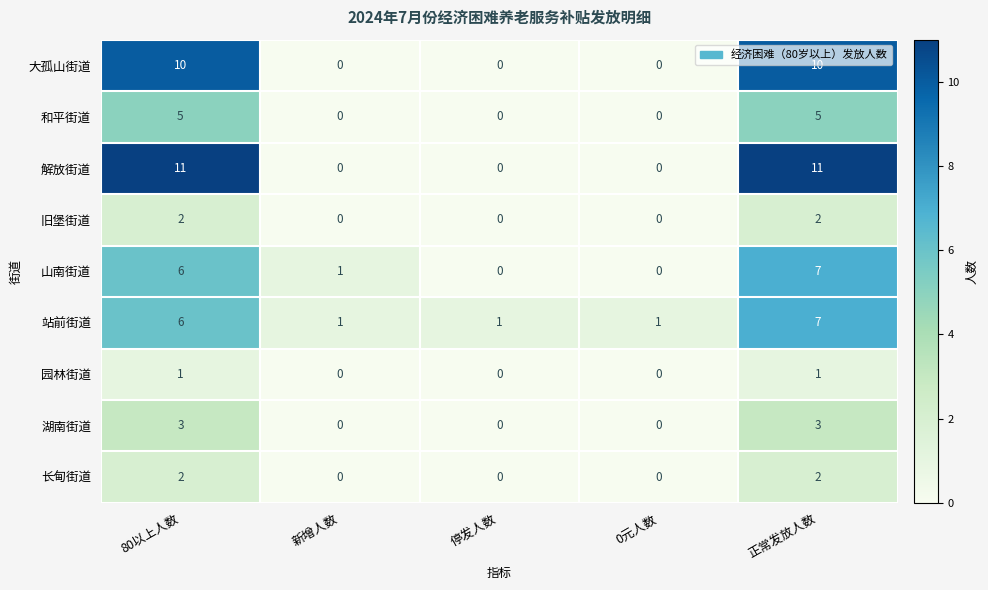

What is the greatest value displayed?

11